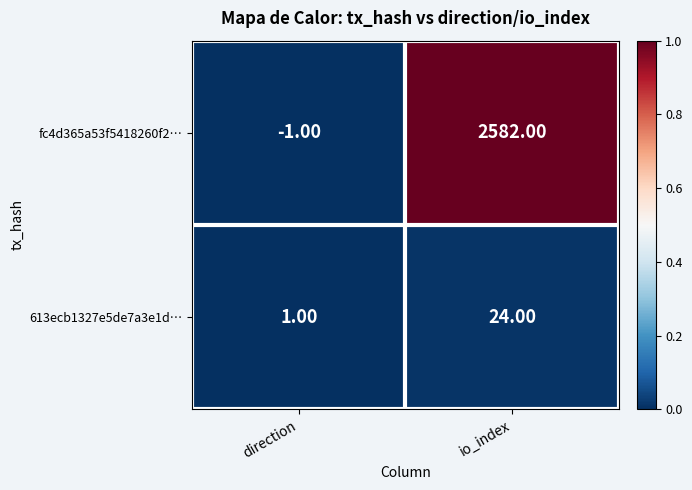

Is the value of fc4d365a53f5418260f2… at direction greater than the value of 613ecb1327e5de7a3e1d… at io_index?

No